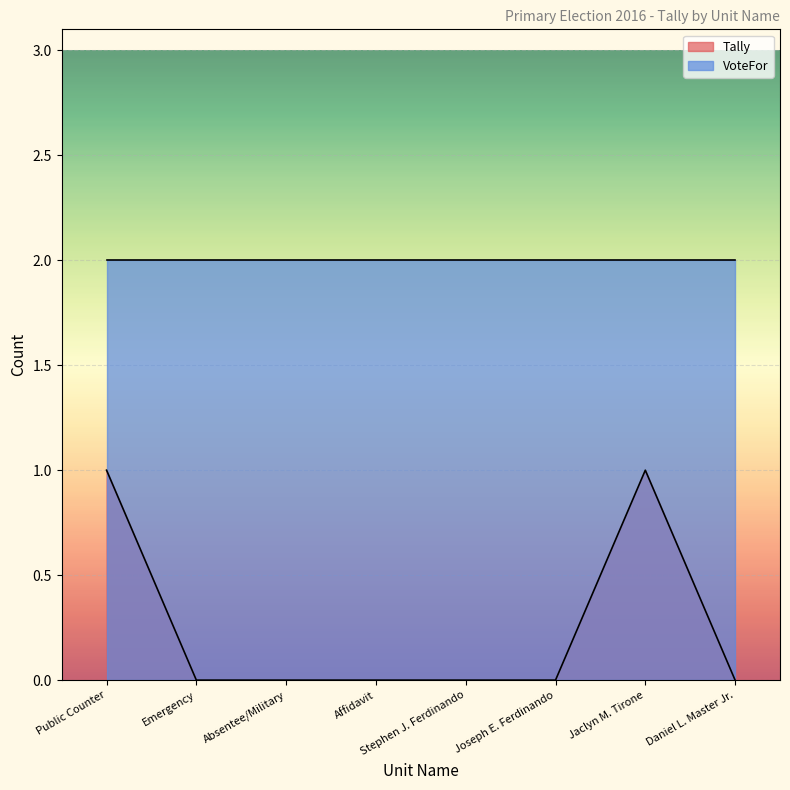

List the labels in order of value, smallest first.

Emergency, Absentee/Military, Affidavit, Stephen J. Ferdinando, Joseph E. Ferdinando, Daniel L. Master Jr., Public Counter, Jaclyn M. Tirone